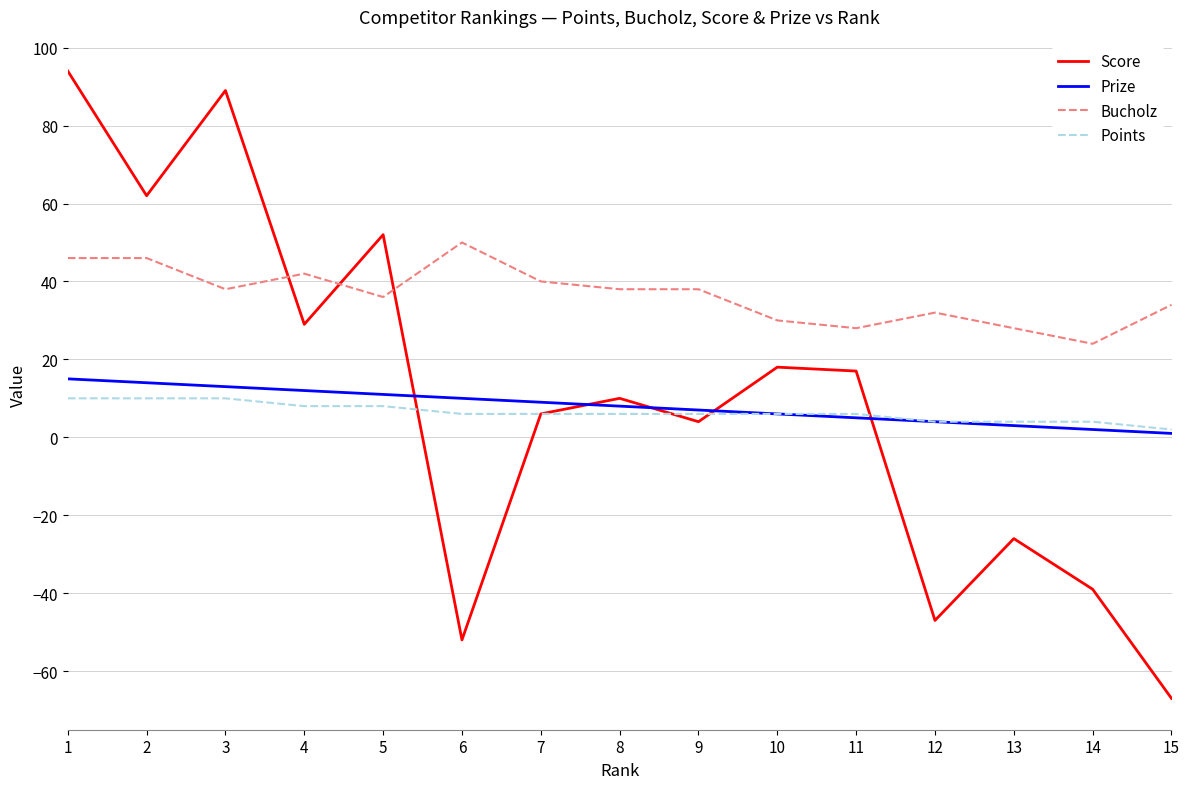

Reading left to right, what are all the values shown in this chart?

Score: 1=94	2=62	3=89	4=29	5=52	6=-52	7=6	8=10	9=4	10=18	11=17	12=-47	13=-26	14=-39	15=-67
Prize: 1=15	2=14	3=13	4=12	5=11	6=10	7=9	8=8	9=7	10=6	11=5	12=4	13=3	14=2	15=1
Bucholz: 1=46	2=46	3=38	4=42	5=36	6=50	7=40	8=38	9=38	10=30	11=28	12=32	13=28	14=24	15=34
Points: 1=10	2=10	3=10	4=8	5=8	6=6	7=6	8=6	9=6	10=6	11=6	12=4	13=4	14=4	15=2